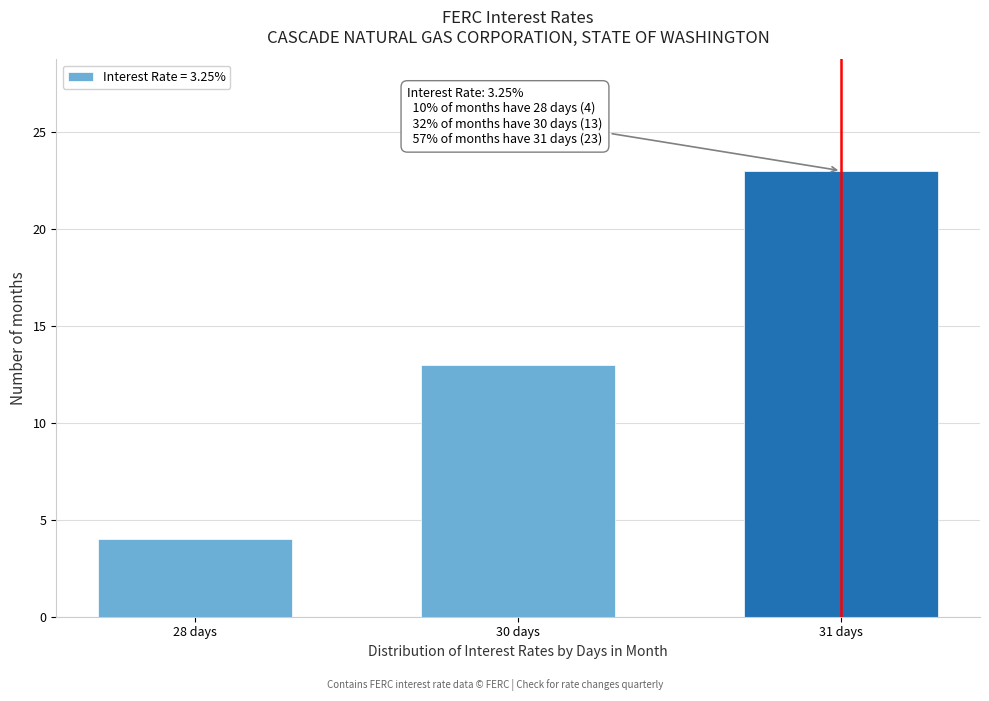

Reading left to right, list all the values displayed in this chart.

28 days=4	30 days=13	31 days=23